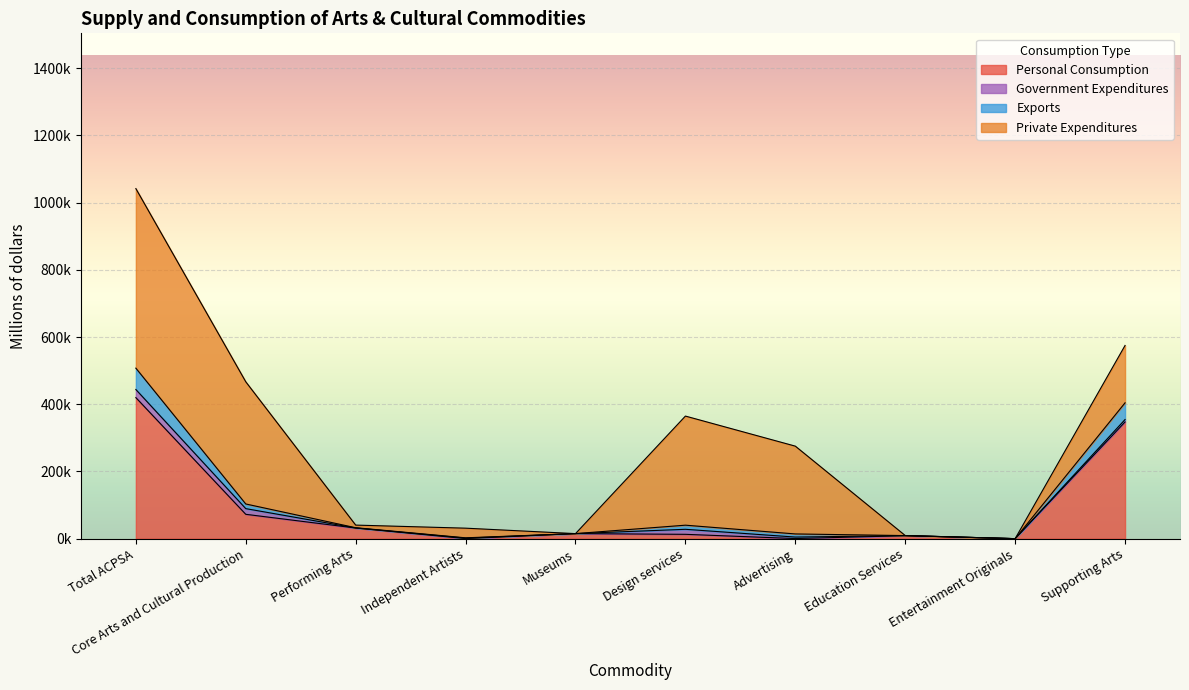

At which label is Personal Consumption closest to 209894?

Core Arts and Cultural Production